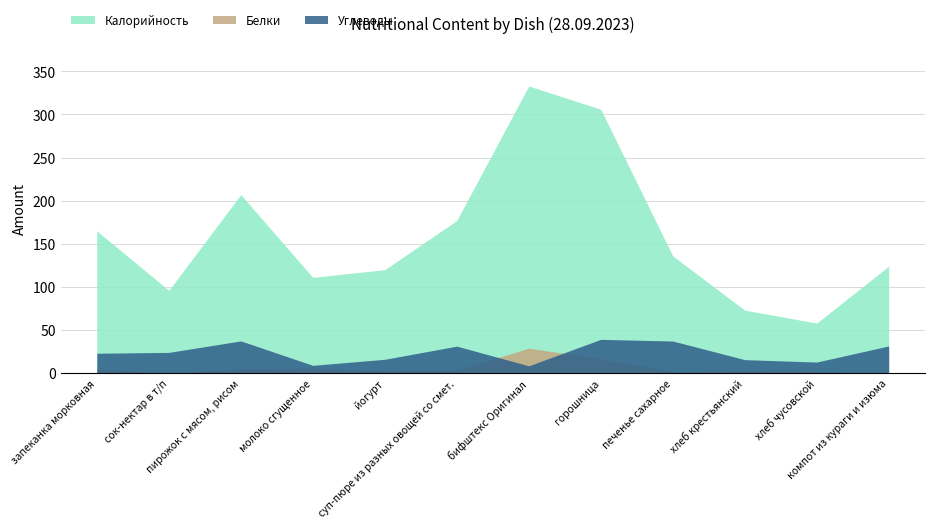

At запеканка морковная, list the series in order from largest to smallest.

Калорийность, Углеводы, Белки